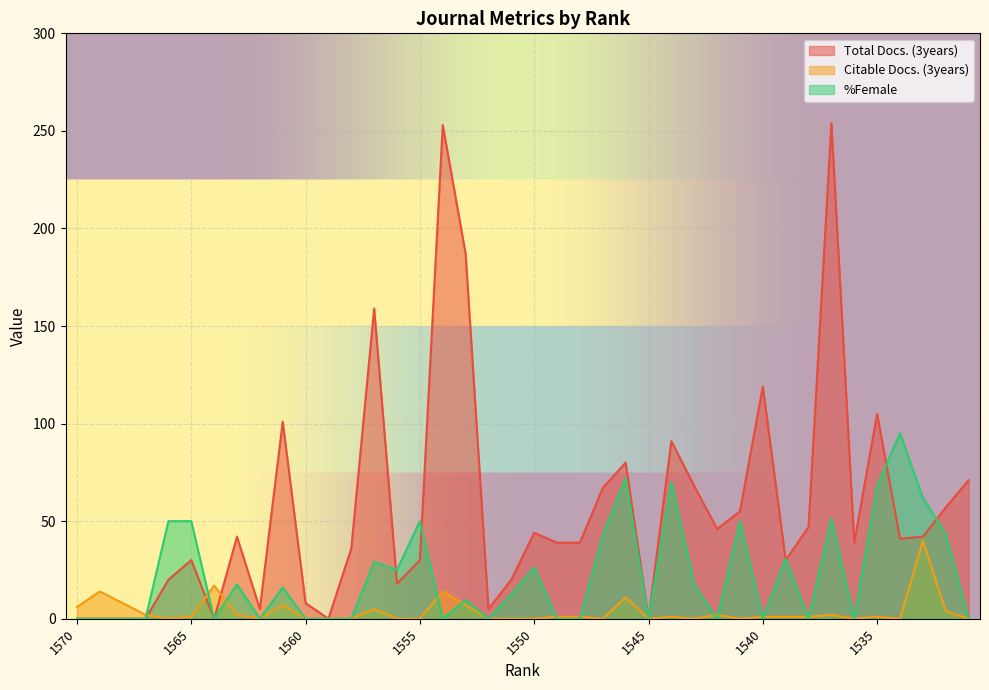

List the labels in order of Citable Docs. (3years) value, largest first.

1533, 1564, 1569, 1554, 1546, 1568, 1561, 1553, 1570, 1557, 1532, 1567, 1563, 1542, 1537, 1565, 1549, 1548, 1544, 1540, 1539, 1538, 1535, 1566, 1562, 1560, 1559, 1558, 1556, 1555, 1552, 1551, 1550, 1547, 1545, 1543, 1541, 1536, 1534, 1531